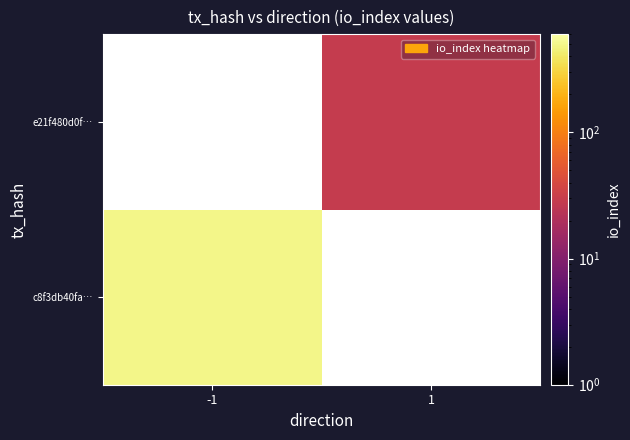

What is the minimum value shown in the chart?

29.0